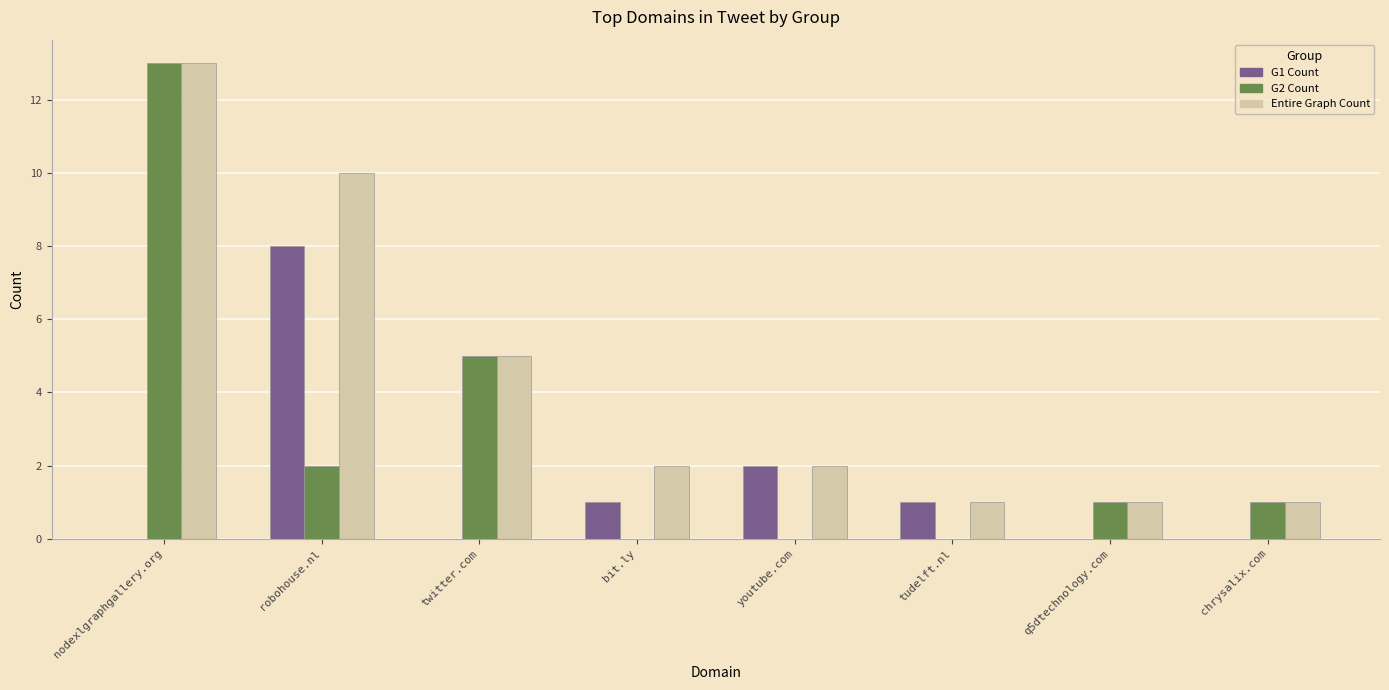

True or false: G2 Count has a value of 0 at youtube.com.

True